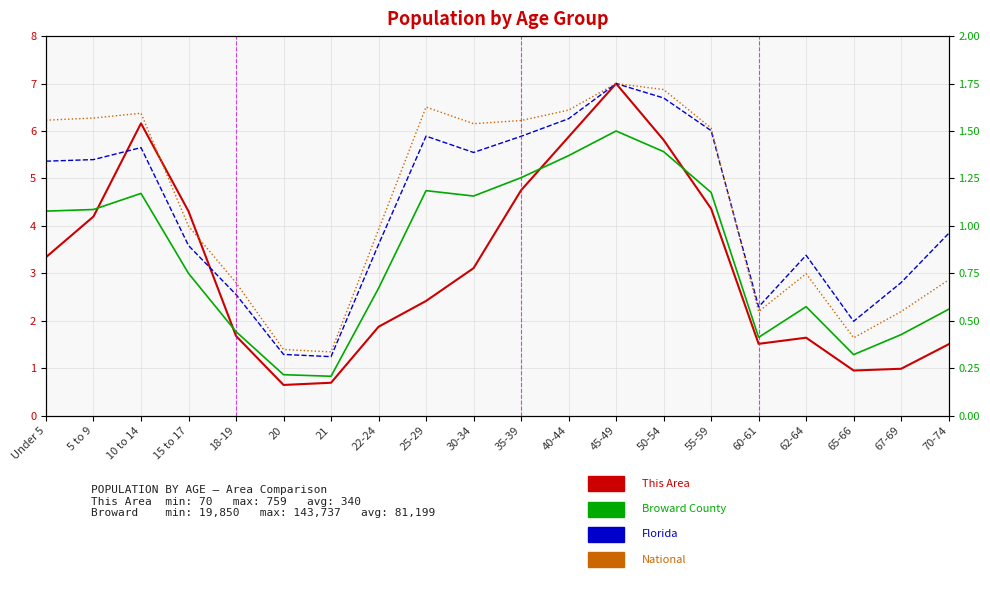

What is the minimum value for Broward County?

0.2